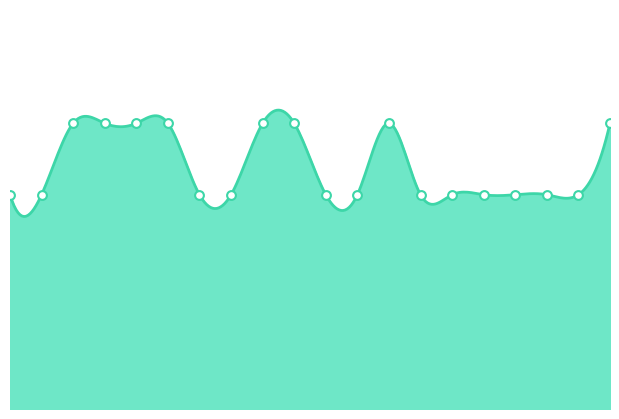

Between 10/14 and 10/17, which is larger?

10/14